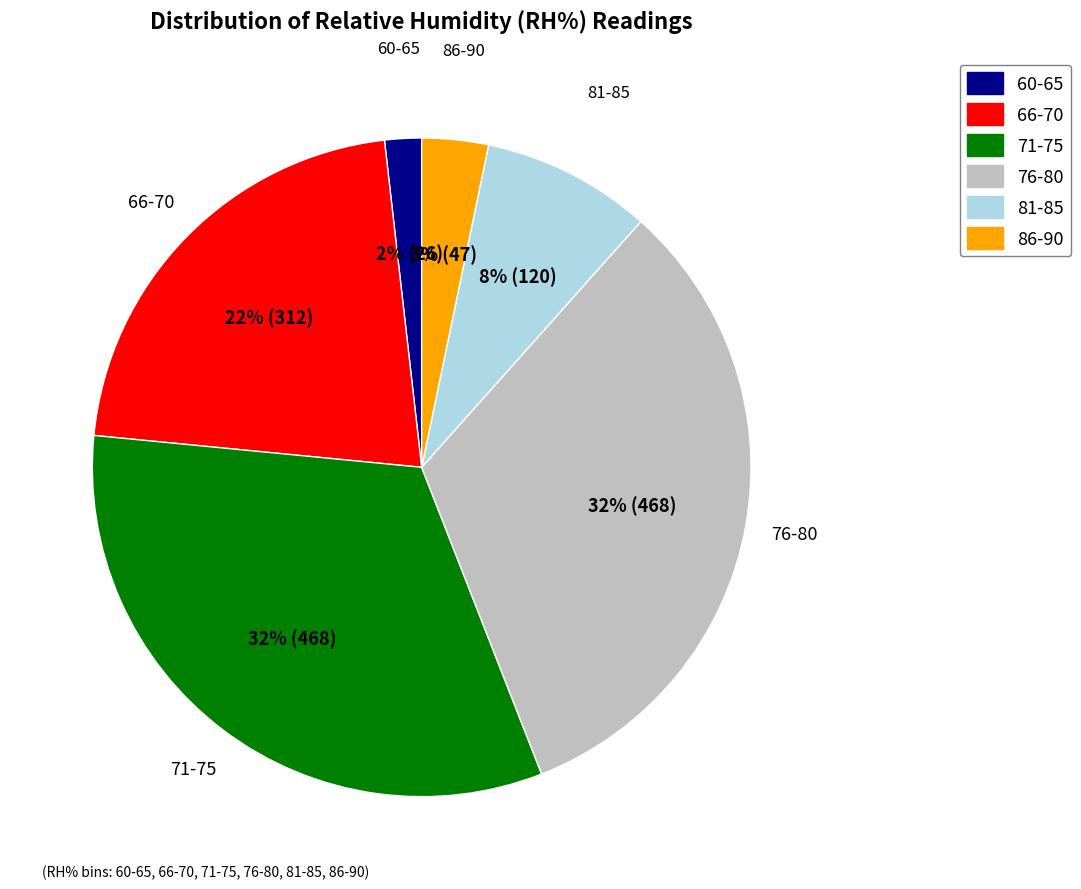

What is the smallest slice in the pie chart?

60-65